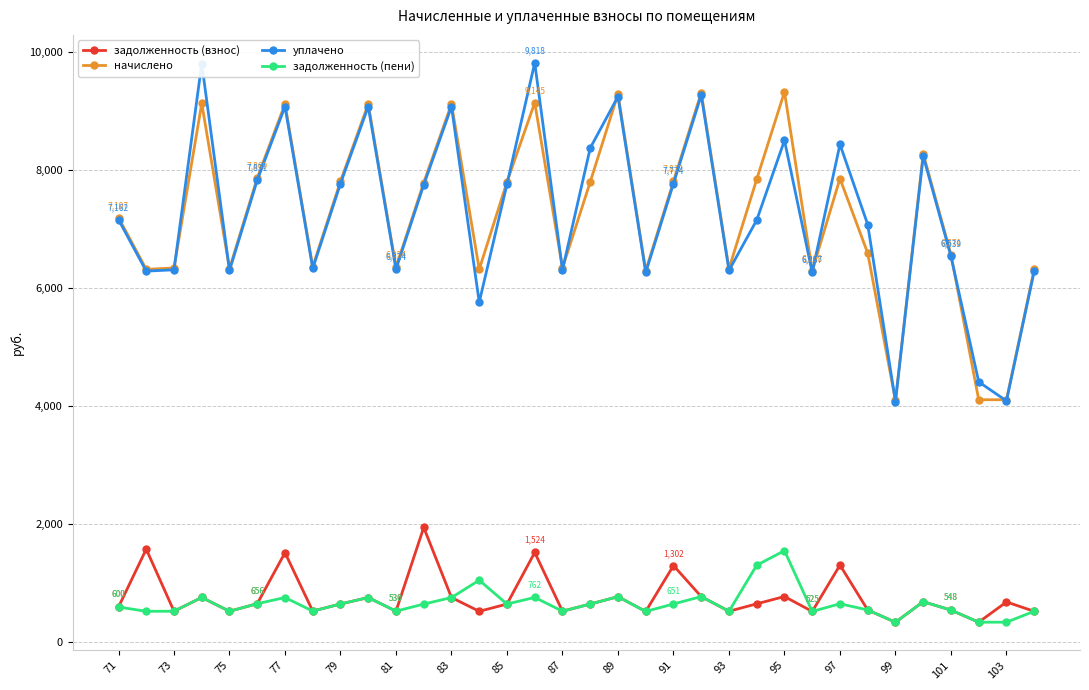

Does the chart display data point markers on the line(s)?

Yes